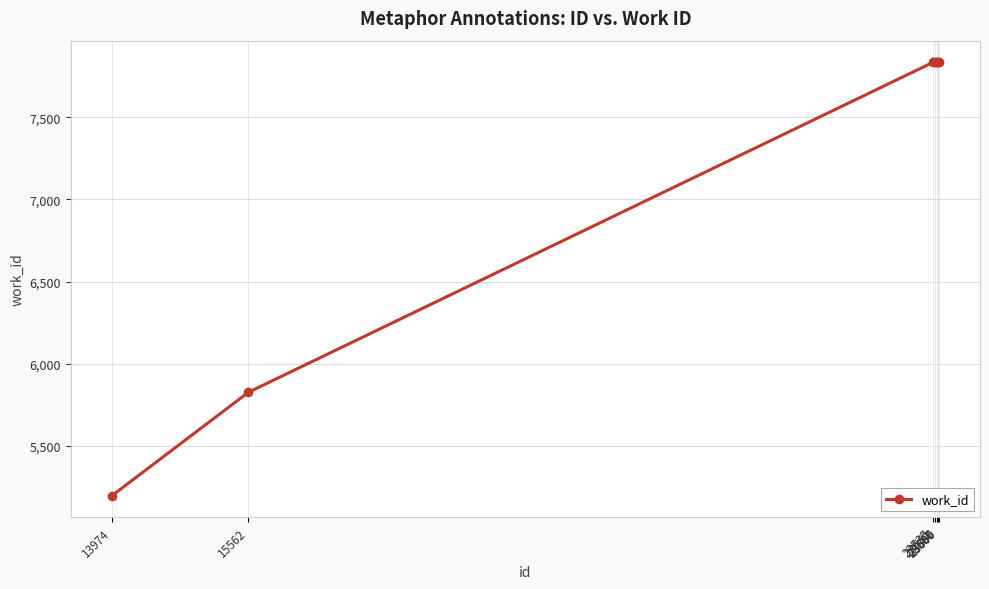

The chart shows a value of 12133 at 23561. True or false?

False